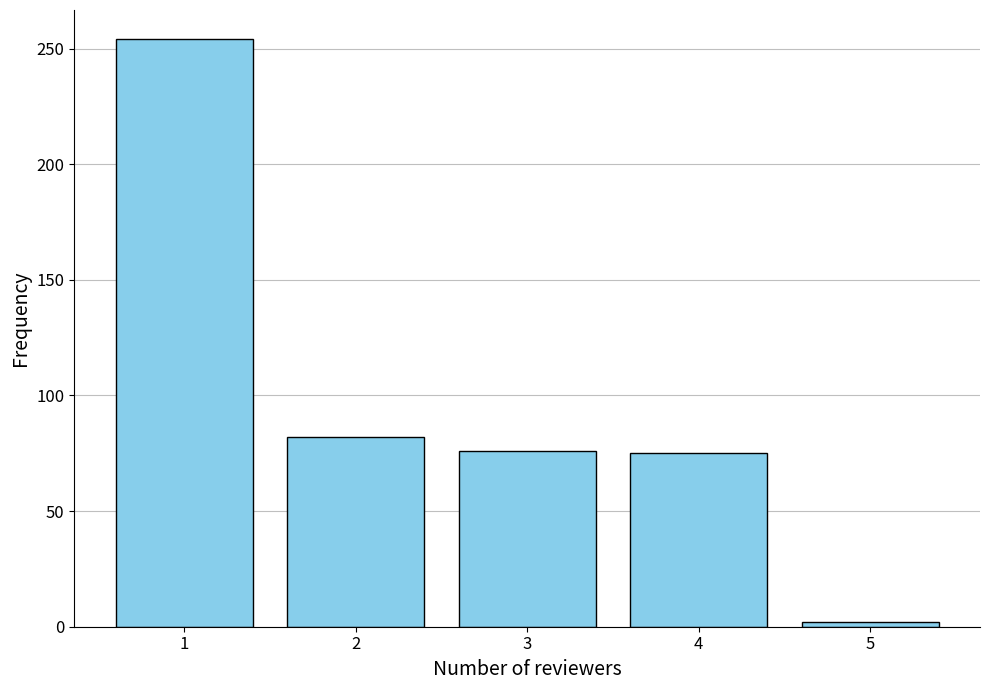

The value at 4 is 75. True or false?

True